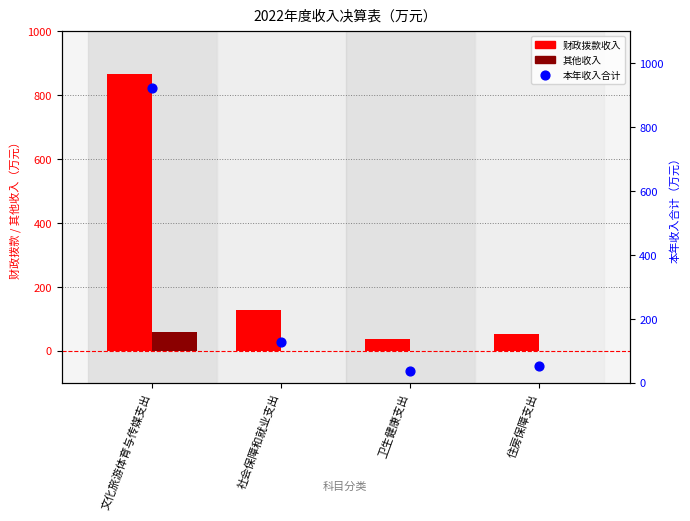

Which series reaches the minimum Y coordinate?

其他收入